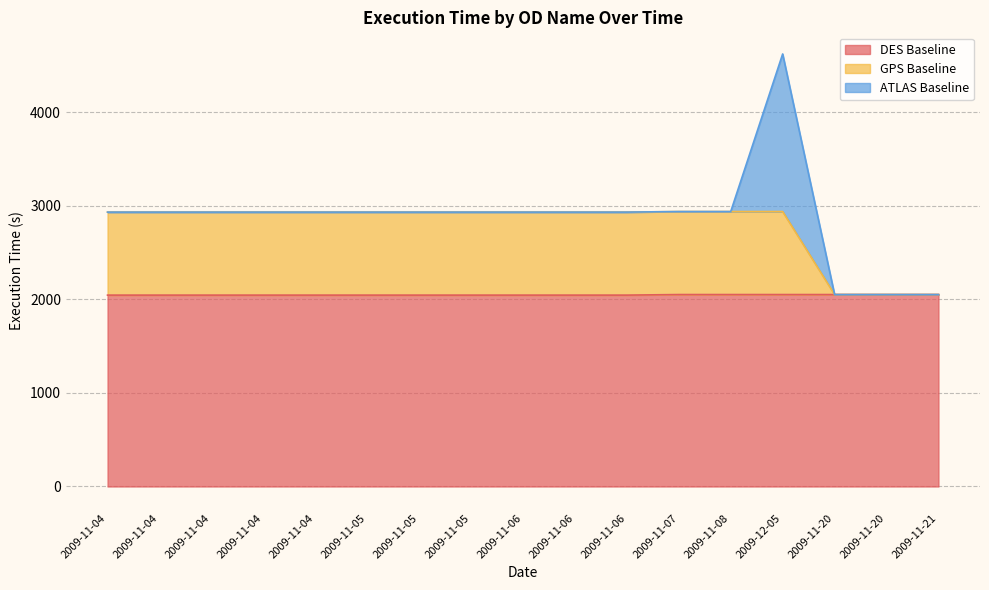

What is the highest value of the GPS Baseline series?

2938